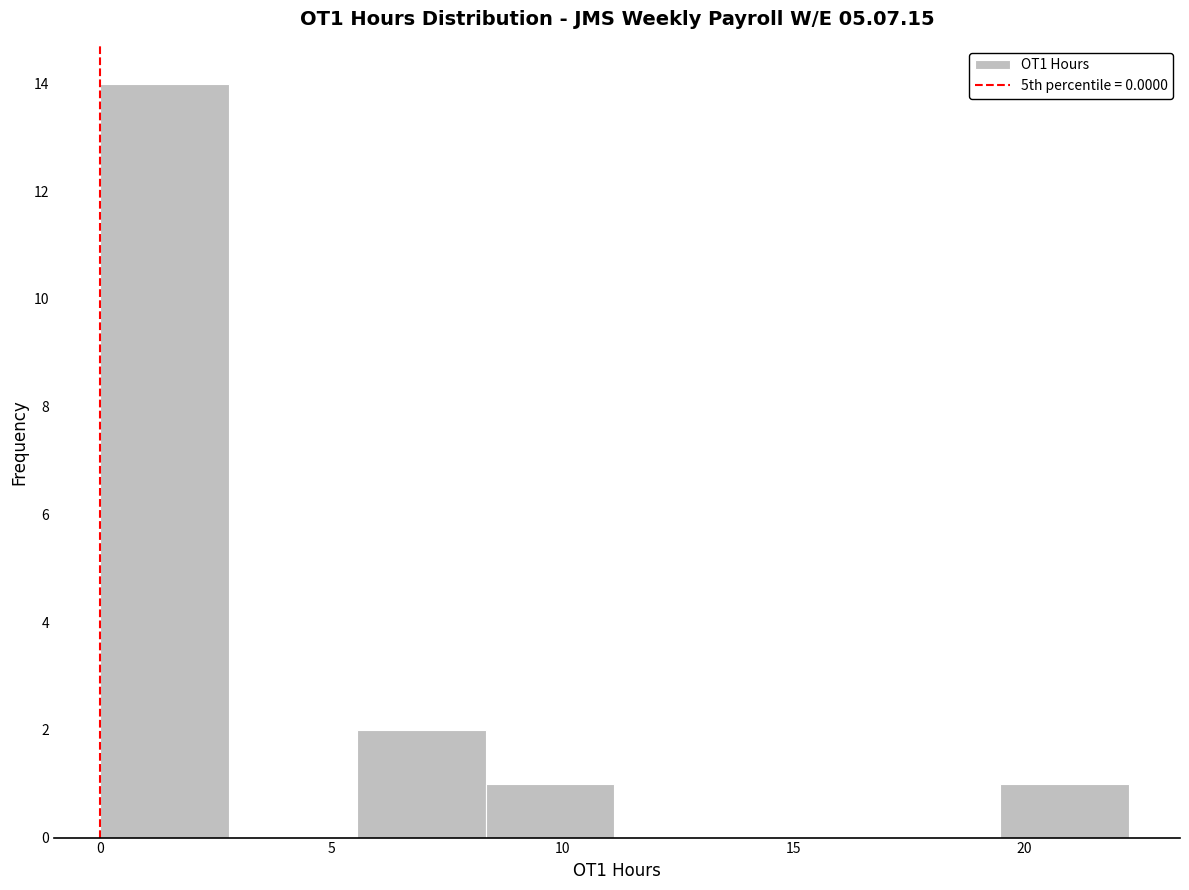

Over which range of the x-axis is the bar tallest?

0.0 to 3.0